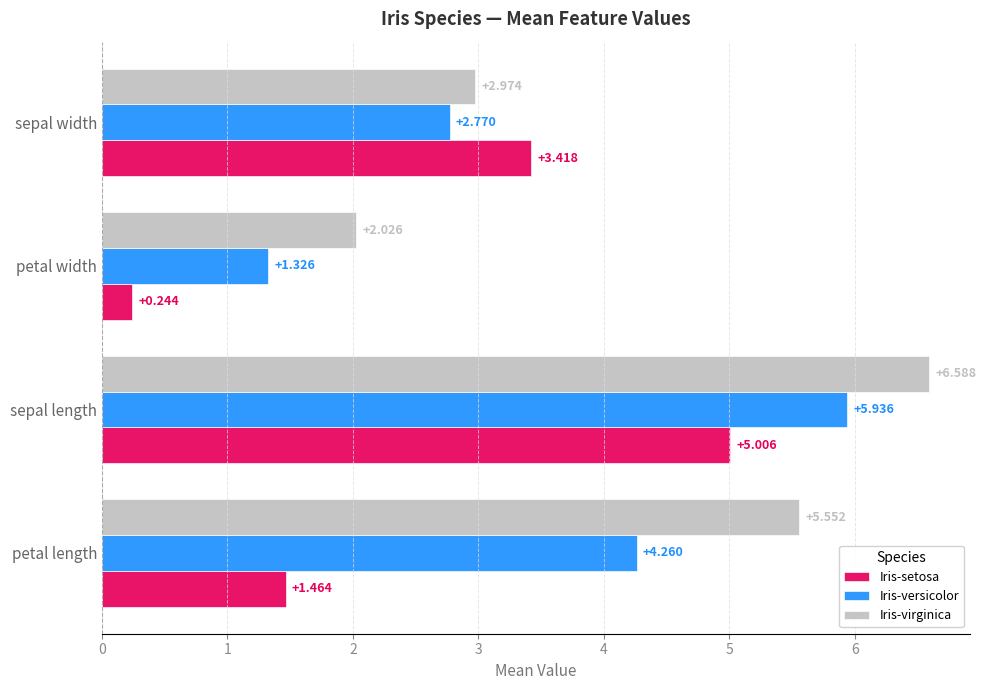

List the series in order of their peak value, highest first.

Iris-virginica, Iris-versicolor, Iris-setosa